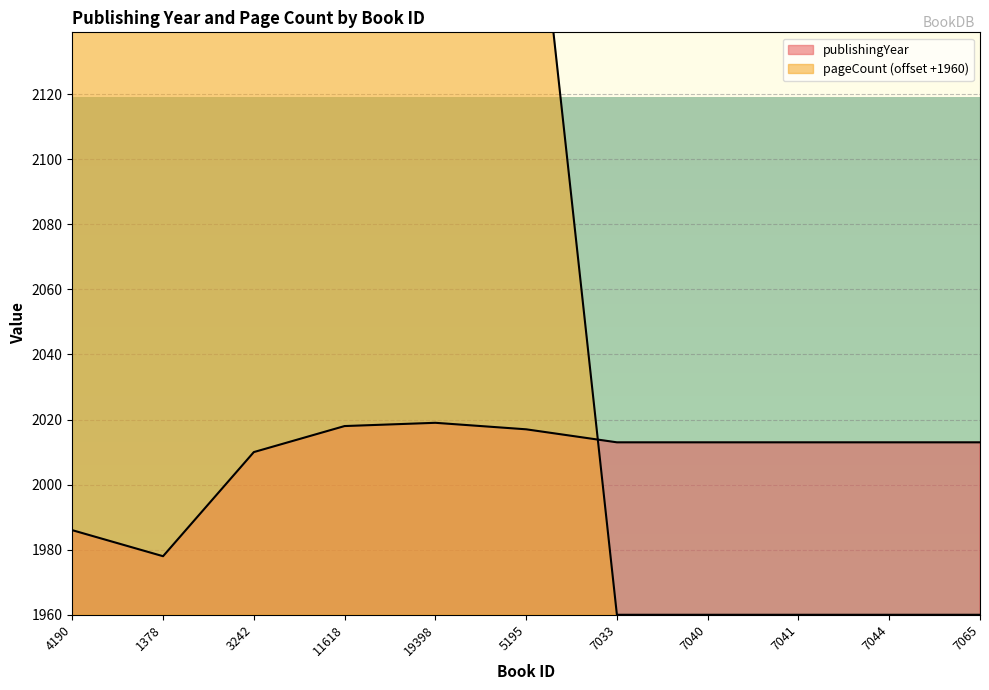

What are all the series names shown in the legend?

publishingYear, pageCount